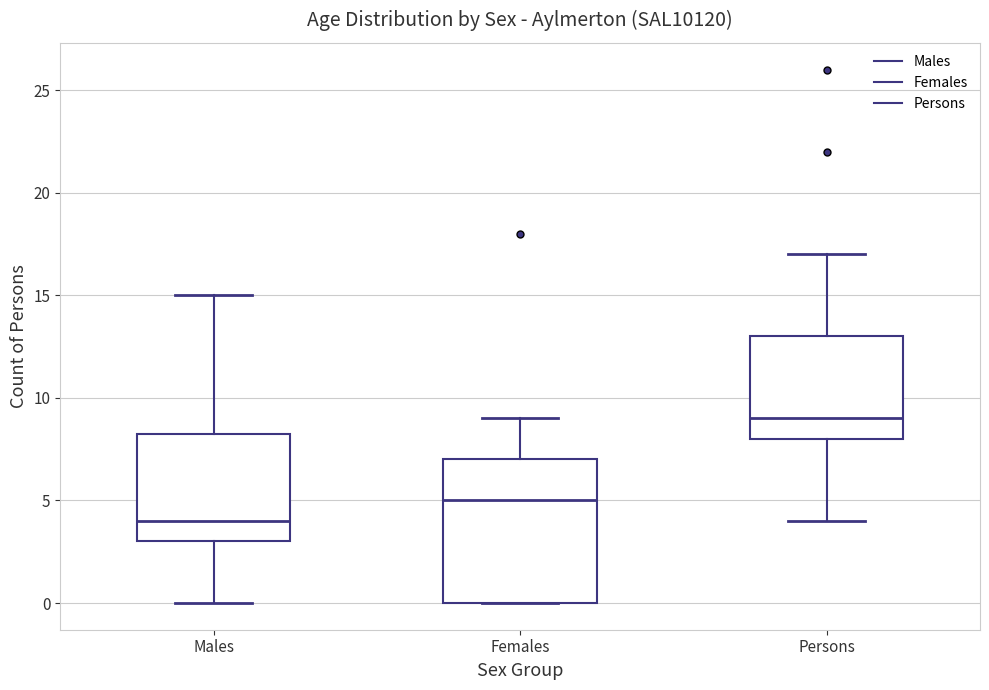

Where does the lower whisker of the box for Persons end on the y-axis? The values are not printed on the chart, so give them approximately, as read against the axis.

4.0